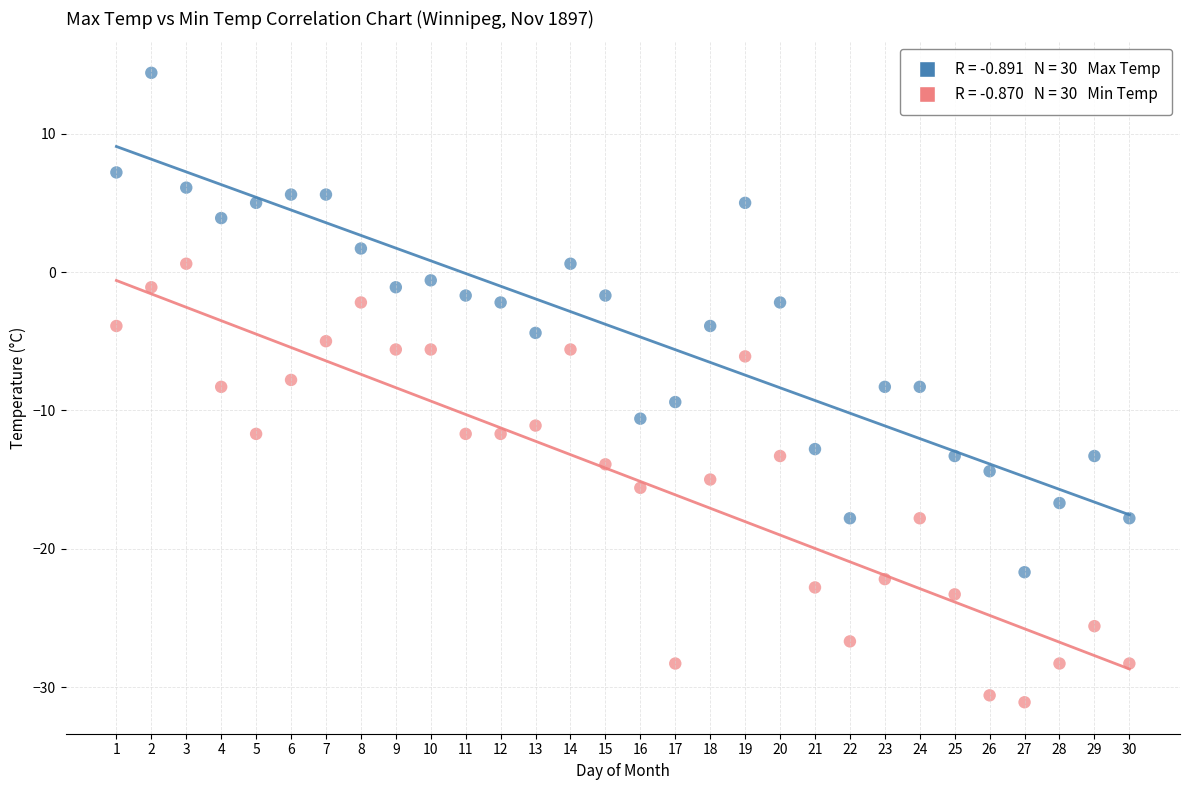

Across all data points, what is the range of Y values (max minus min)?

45.5